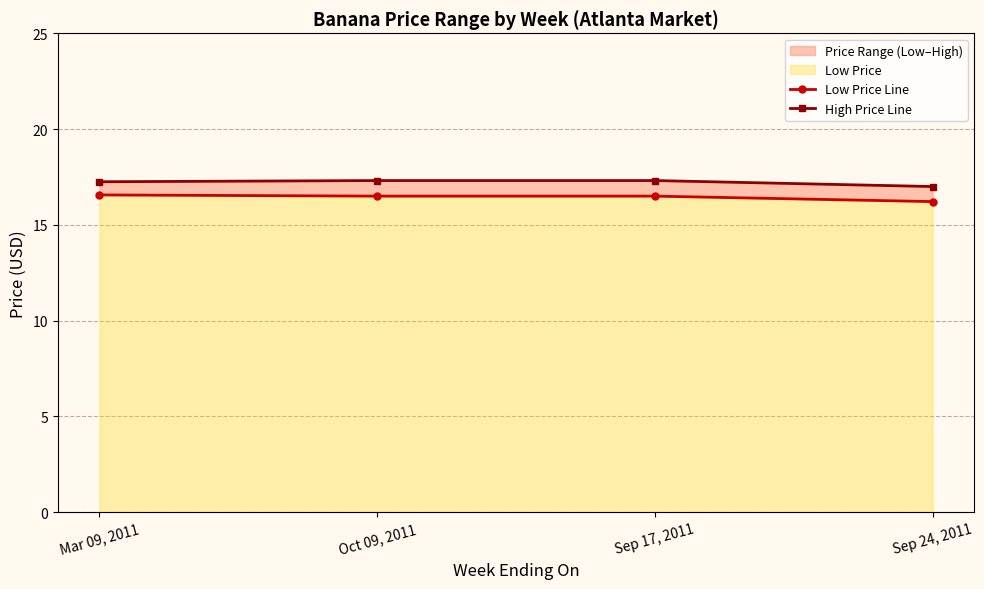

True or false: Low Price Line has a value of 21.6 at Sep 24, 2011.

False